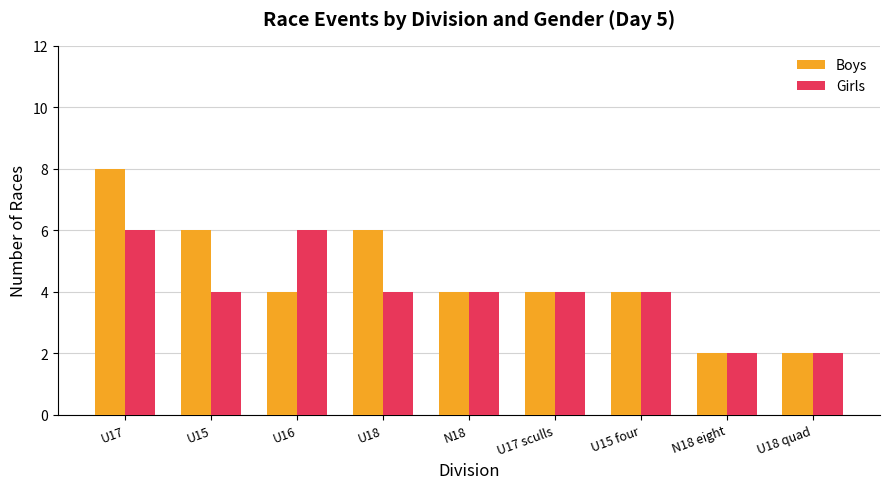

Is it true that Girls equals 2 at N18?

False